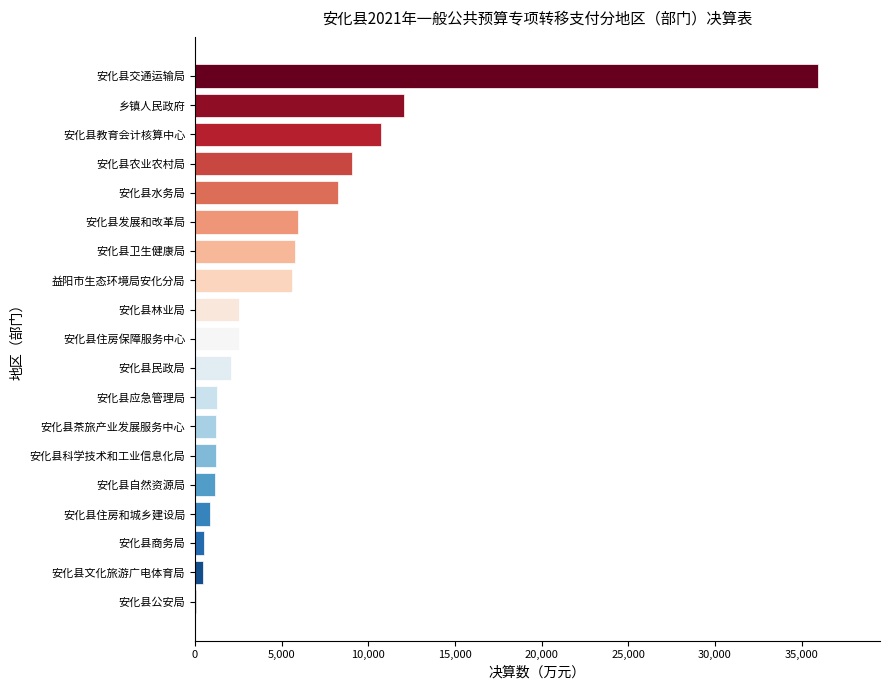

What is the approximate value at 安化县教育会计核算中心?

10720.9